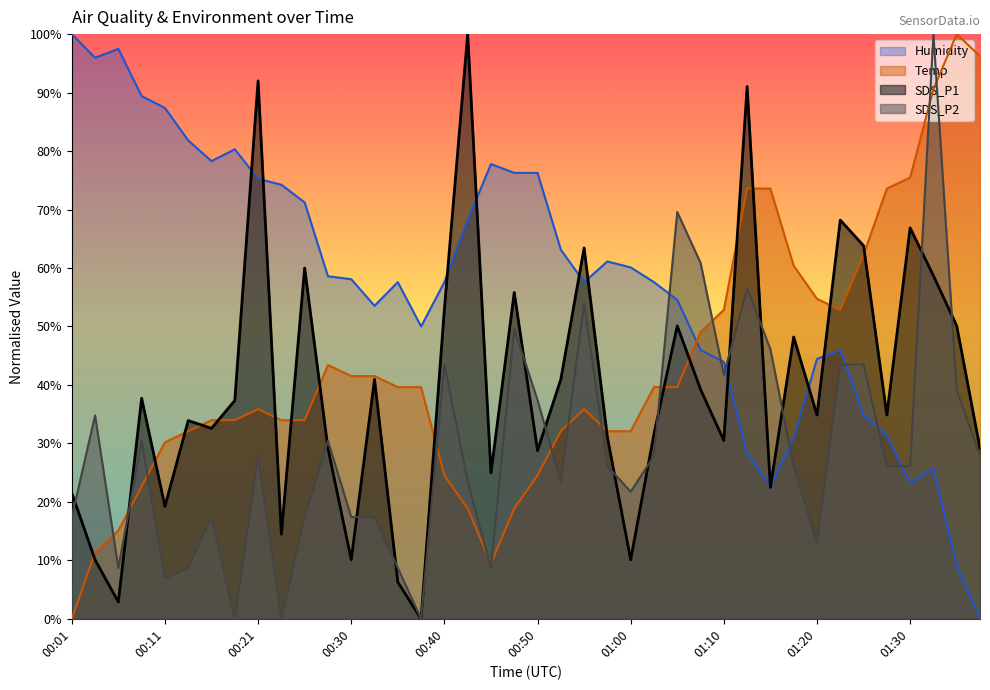

True or false: Humidity and SDS_P2 cross at least once.

True